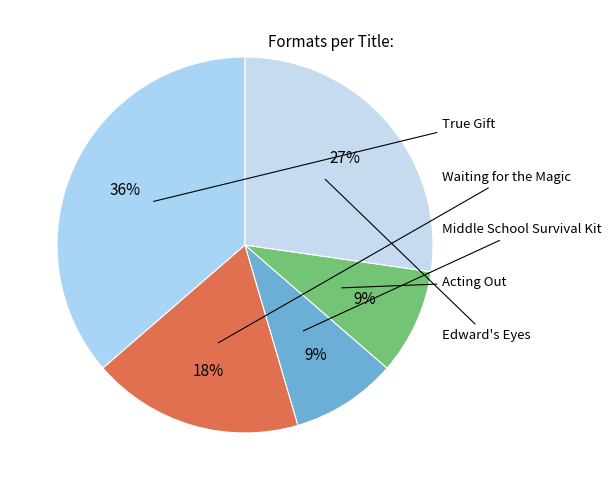

Rank the categories by value from highest to lowest.

True Gift, Edward's Eyes, Waiting for the Magic, Middle School Survival Kit, Acting Out